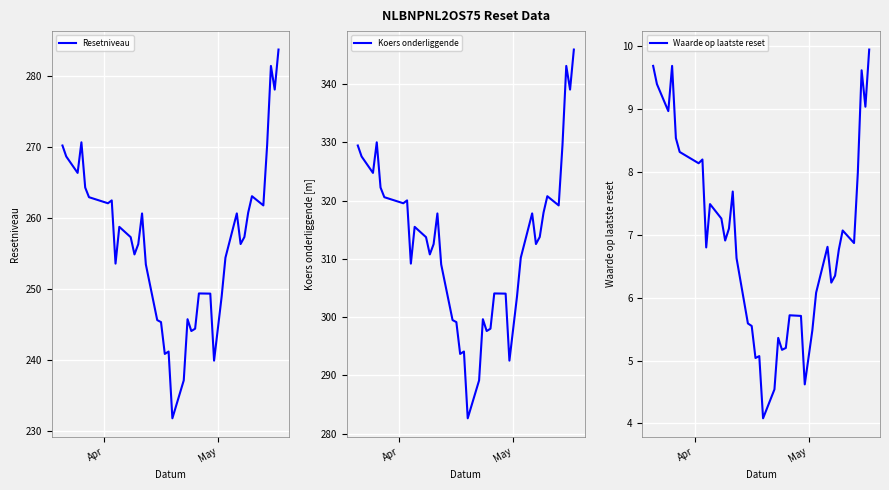

What is the minimum value for Resetniveau?

231.8